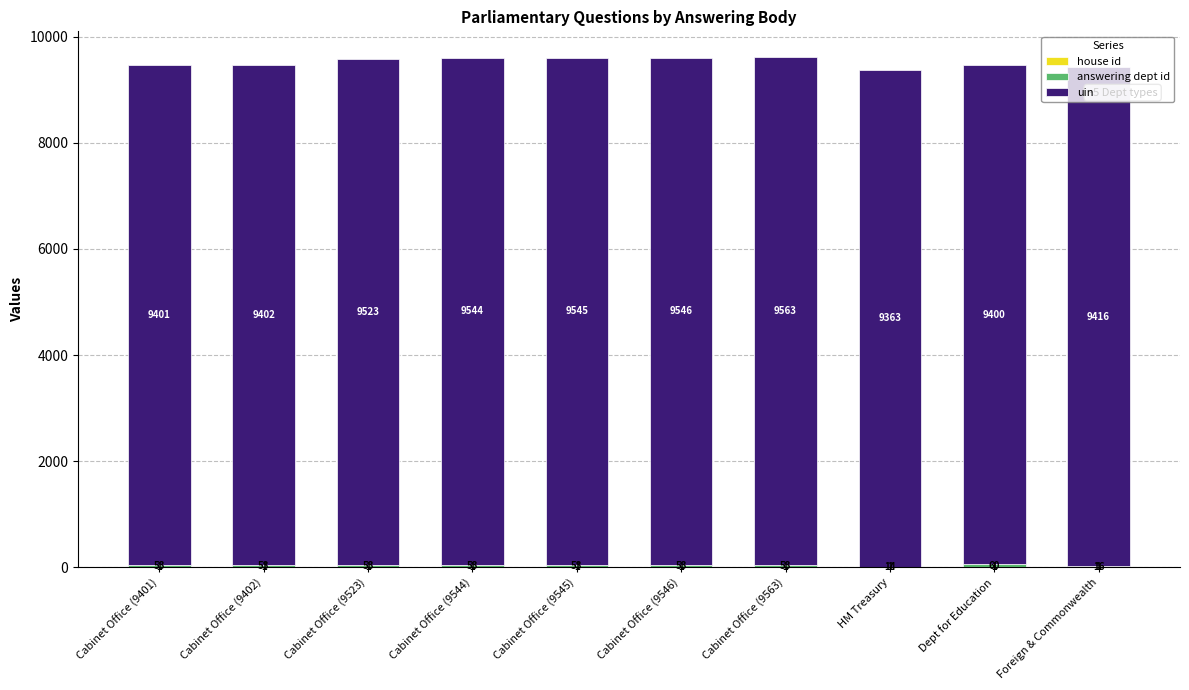

At which category is the sum across all series the highest?

Cabinet Office (9563)